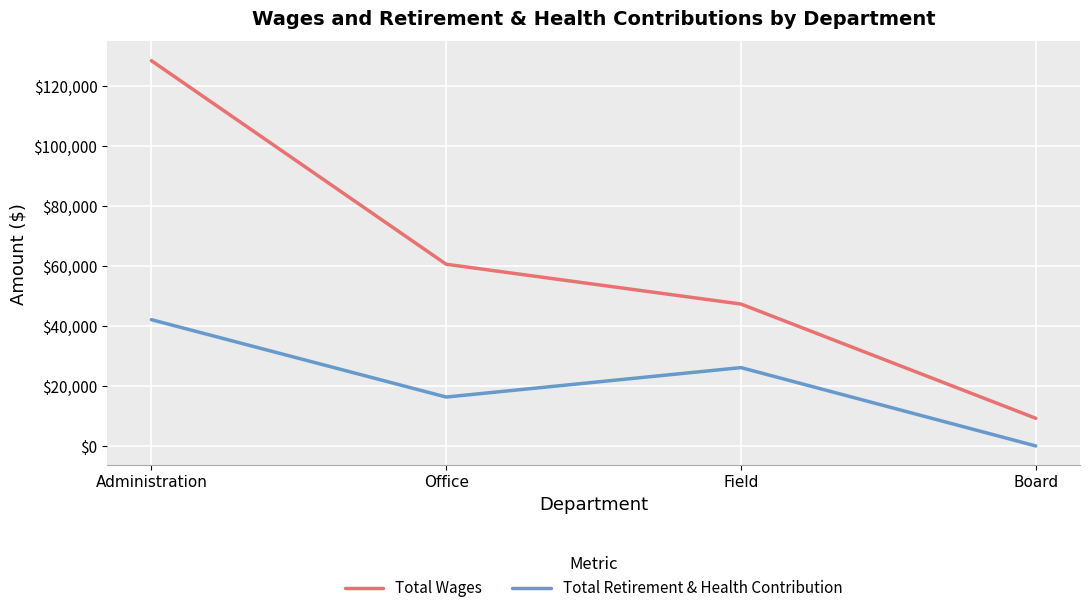

The value of Total Retirement & Health Contribution at Board is -19451. True or false?

False